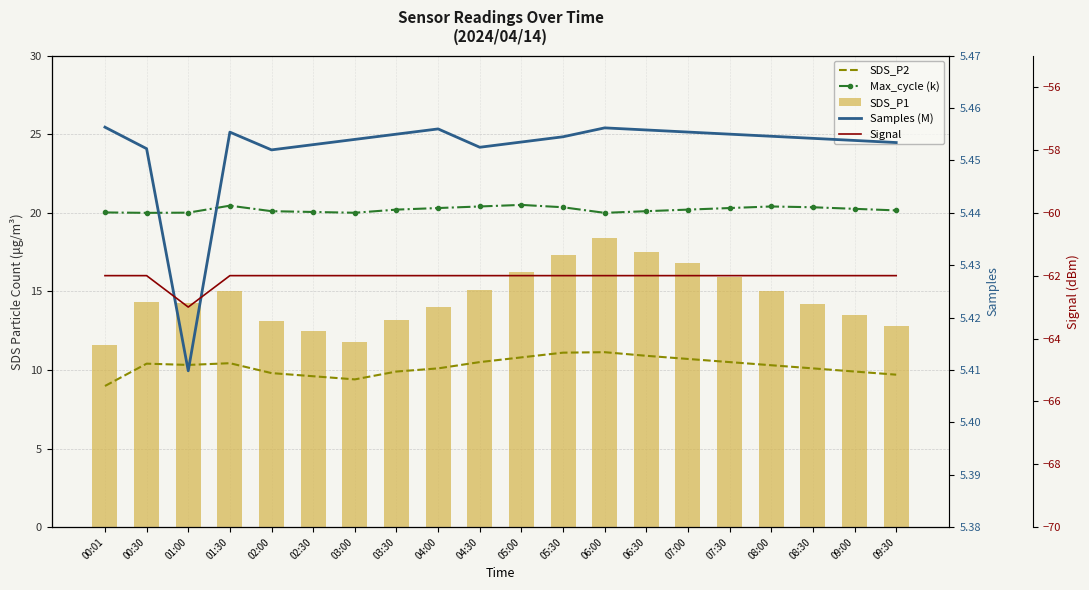

What is the total value across all series at 01:30?

-10.6